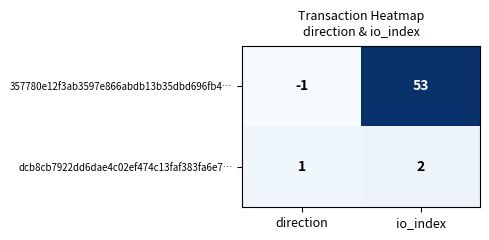

Which label corresponds to the largest value in the chart?

io_index